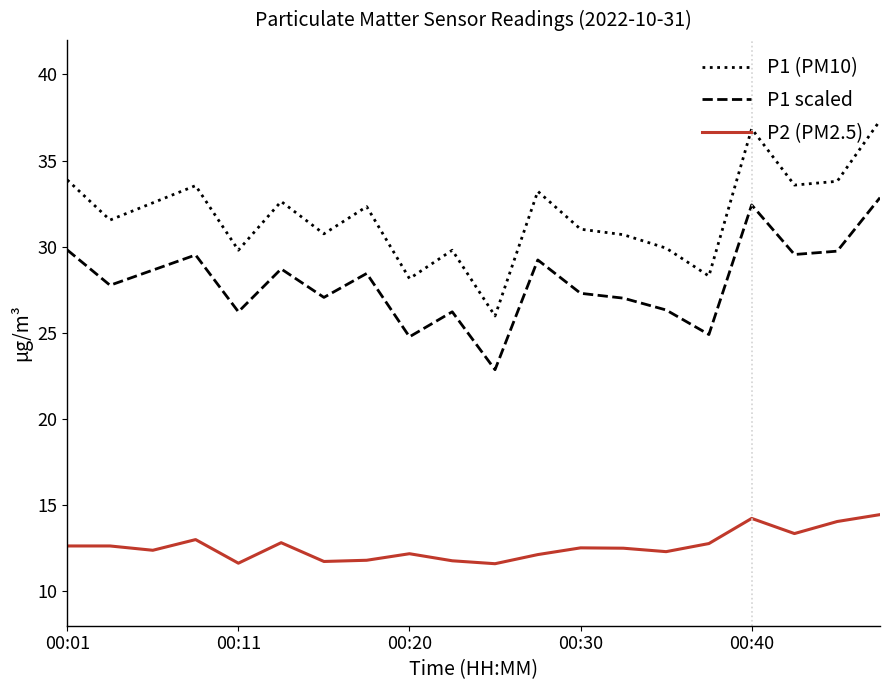

True or false: P1 scaled has more than 2 points higher than both neighbors.

True